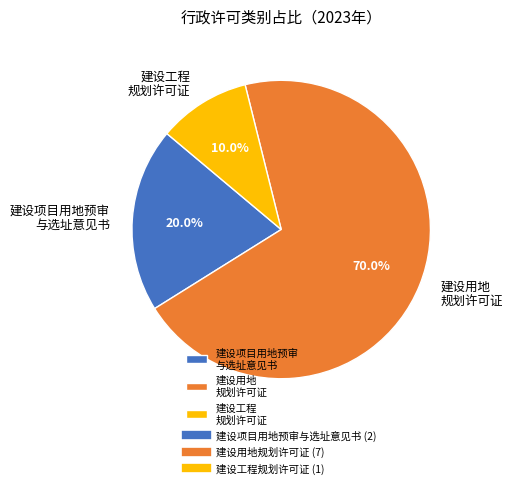

Rank the categories by value from highest to lowest.

建设用地 规划许可证, 建设项目用地预审 与选址意见书, 建设工程 规划许可证